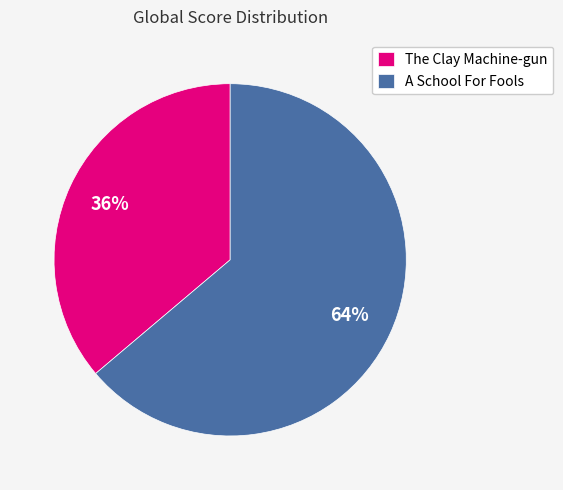

What is the smallest slice in the pie chart?

The Clay Machine-gun